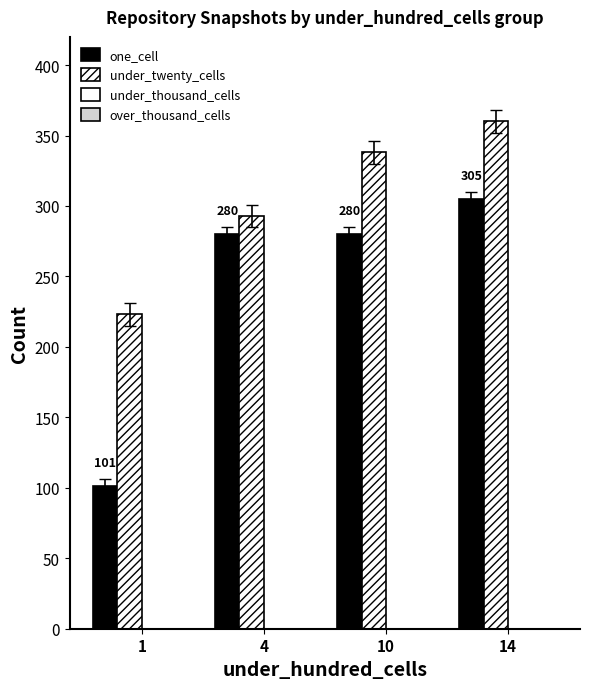

Is the value of one_cell at 4 greater than the value of under_twenty_cells at 10?

No